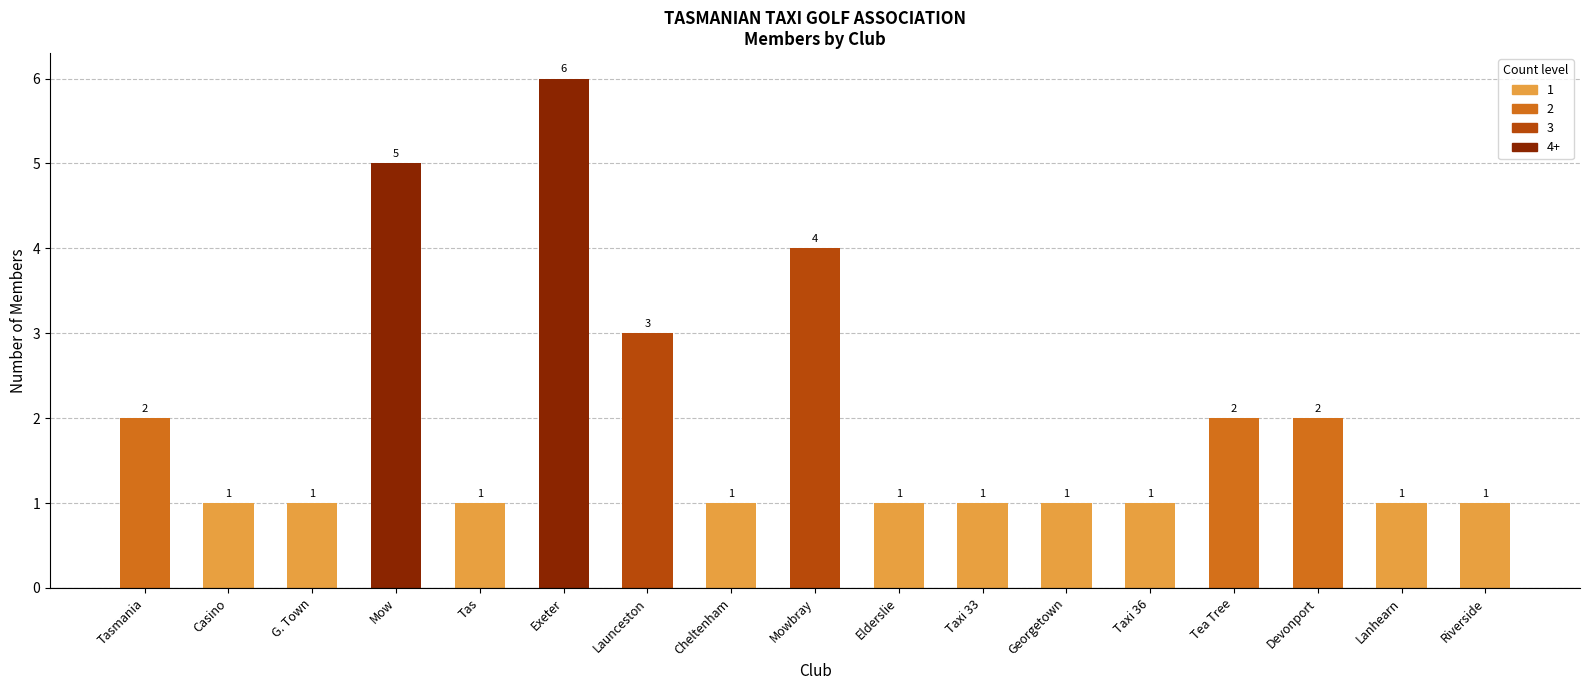

What is the difference between the values at Mow and Georgetown?

4